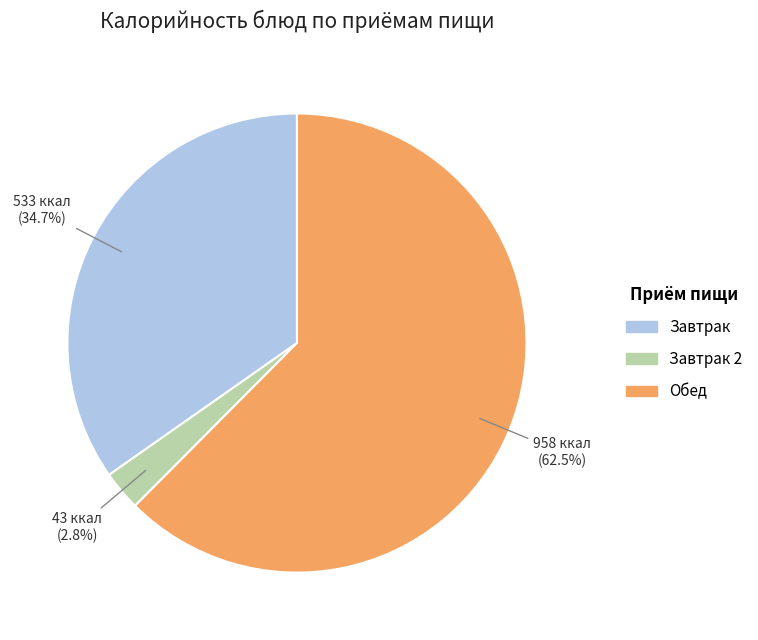

Is there a majority slice in this chart?

Yes